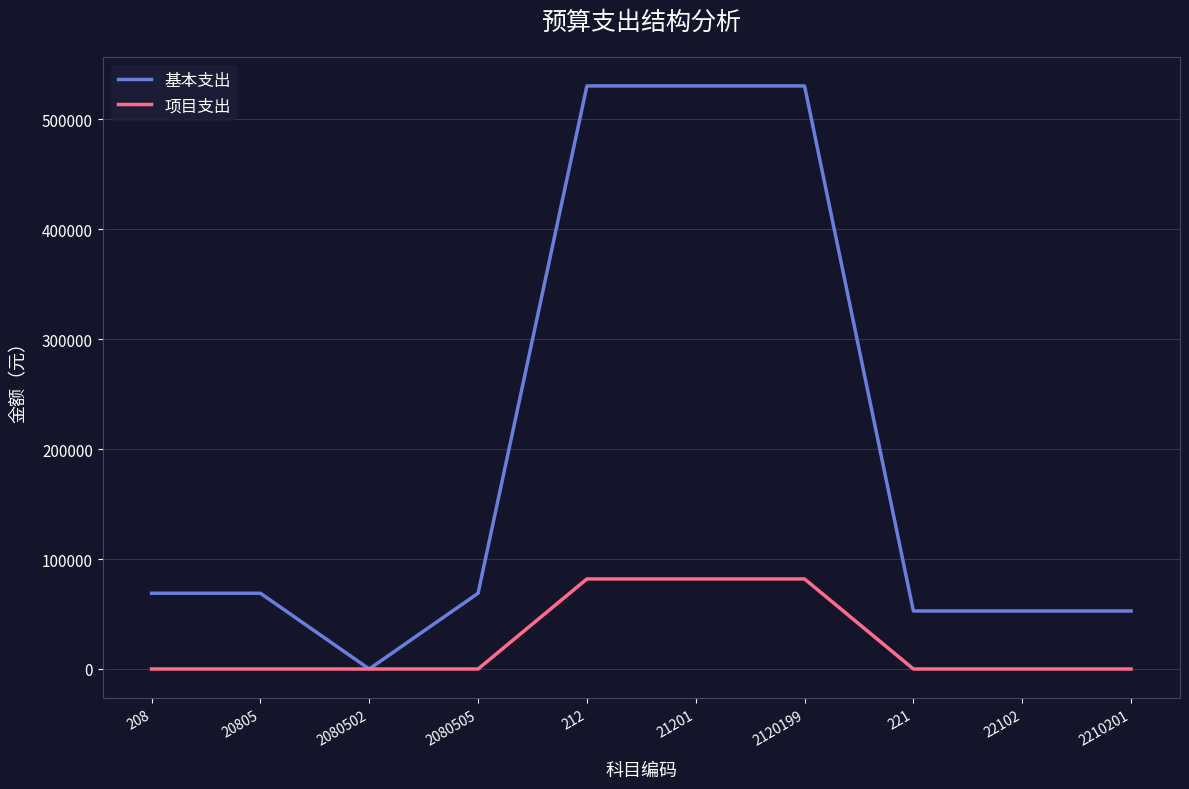

The 项目支出 series shows 81912.0 at 21201. True or false?

True